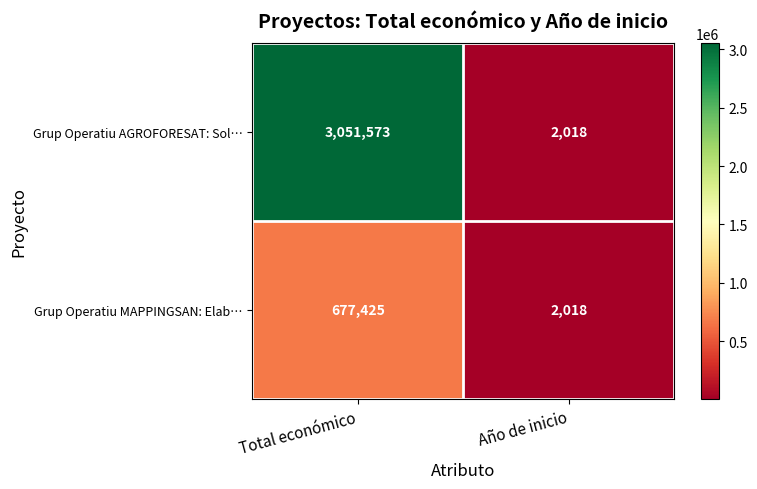

List the series in order of their peak value, lowest first.

Grup Operatiu MAPPINGSAN: Elab…, Grup Operatiu AGROFORESAT: Sol…